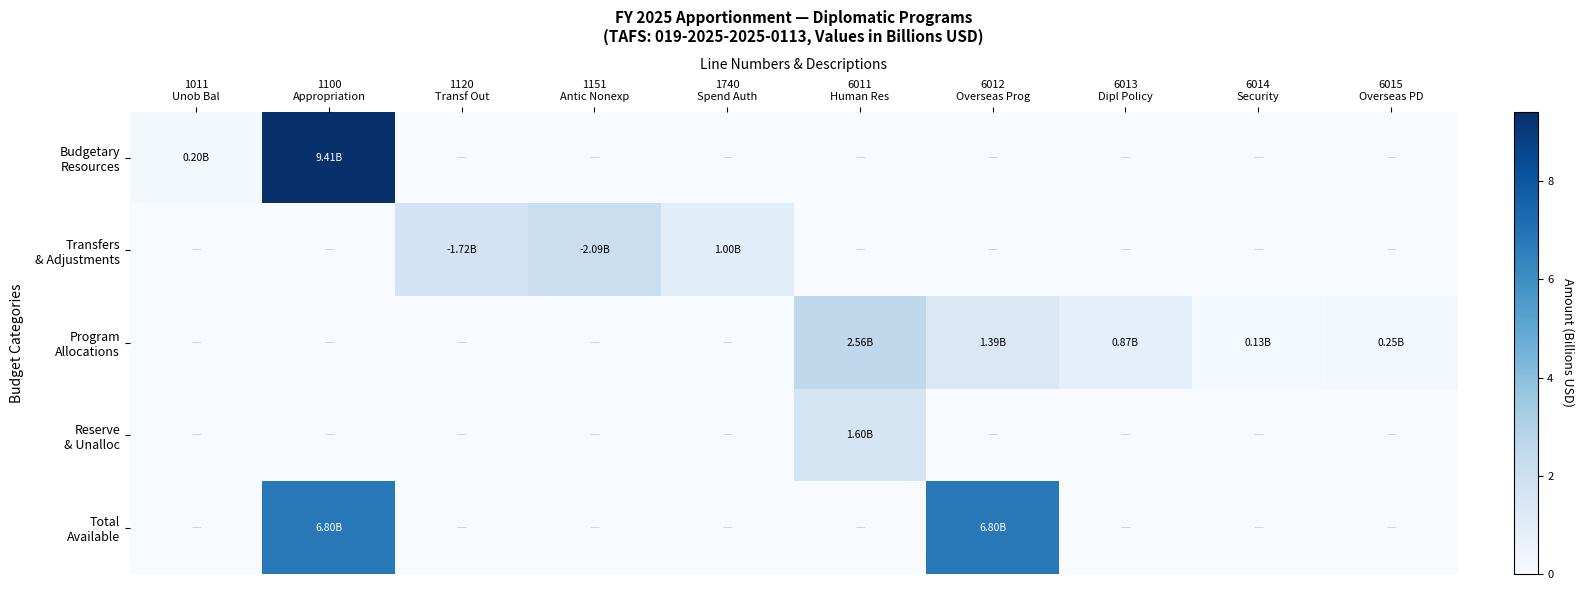

Count the number of data series in this chart.

5